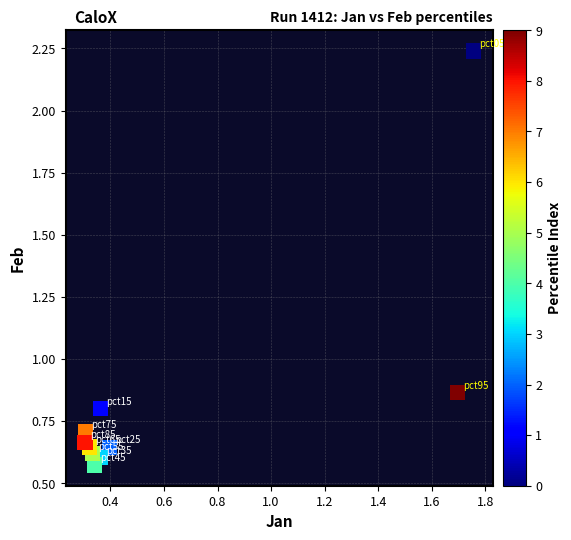

What is the range of X values (max minus min)?

1.4